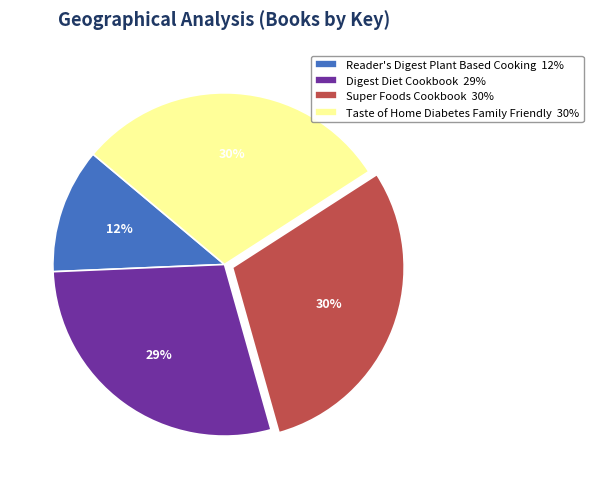

True or false: Reader's Digest Plant Based Cooking accounts for 12% of the total.

True